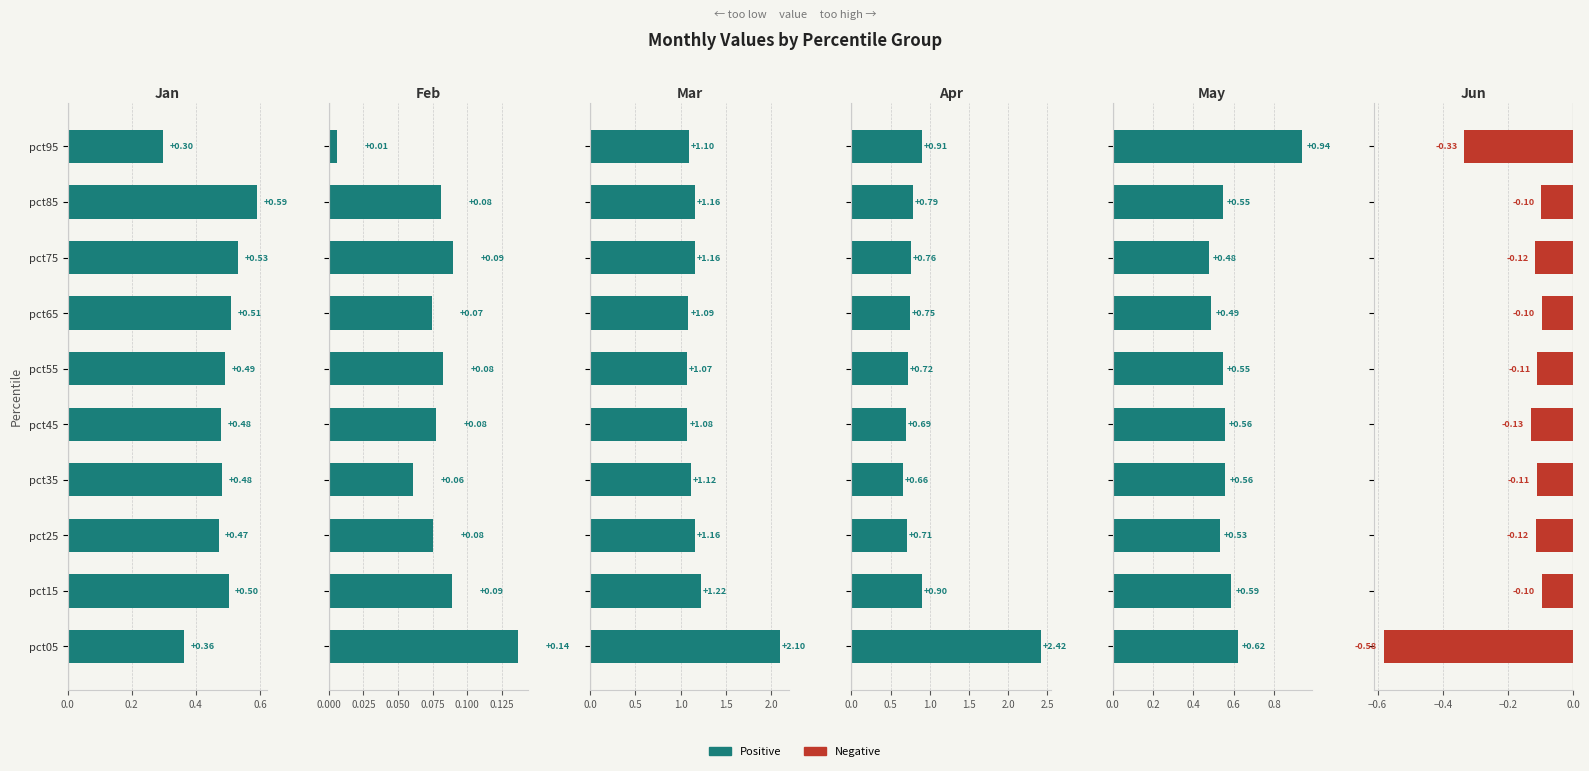

What is the smallest value displayed?

-0.6